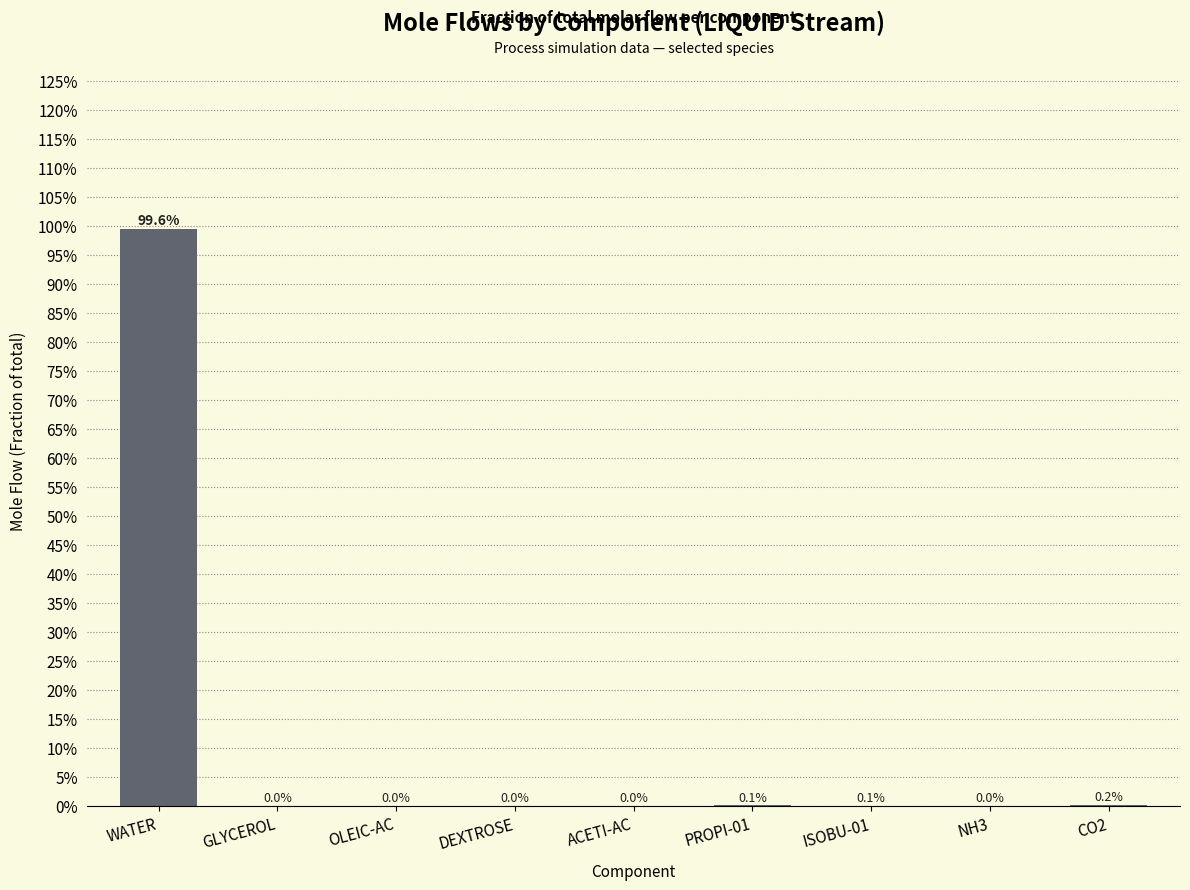

Are the bars horizontal?

No